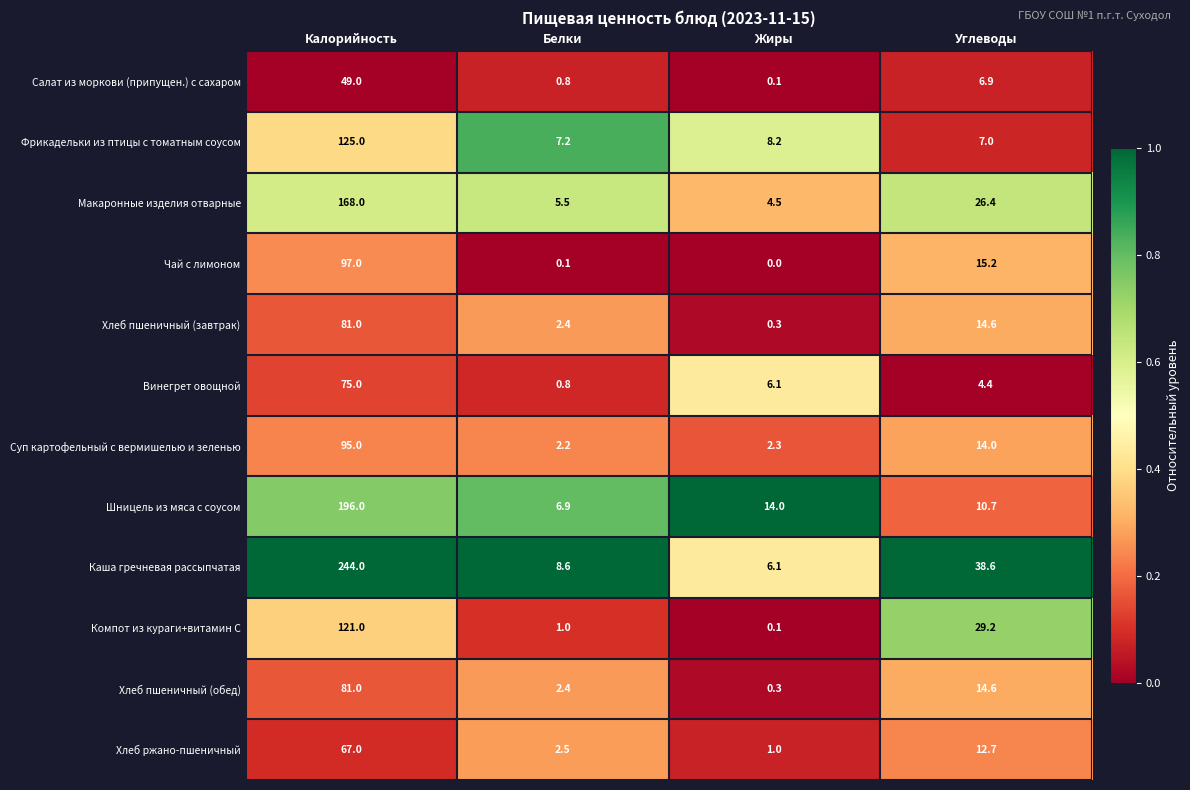

What is the difference between the highest and lowest values at Белки?

8.5